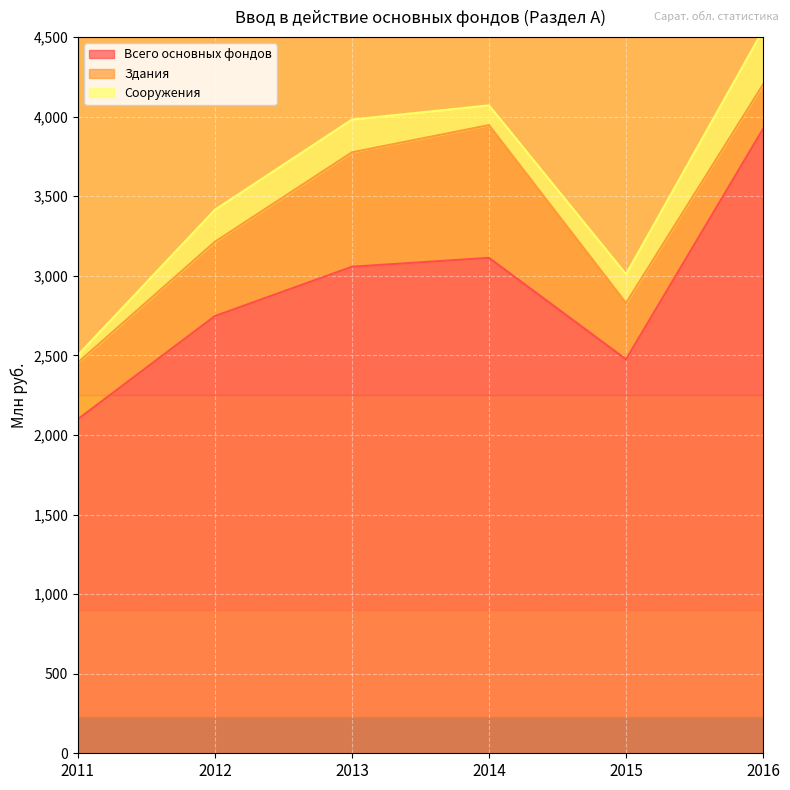

Which category has the highest value in the Здания series?

2014